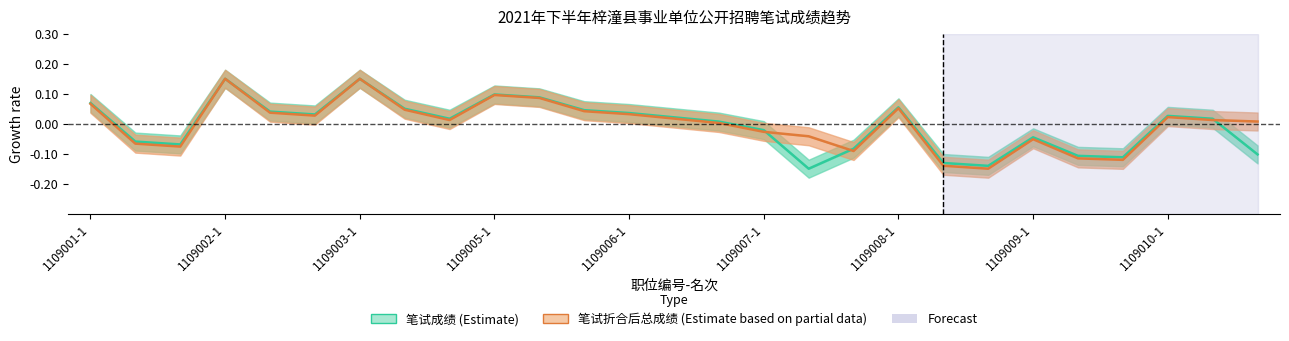

Which series changed the most between 19 and 26?

笔试折合后总成绩 (Estimate based on partial data)